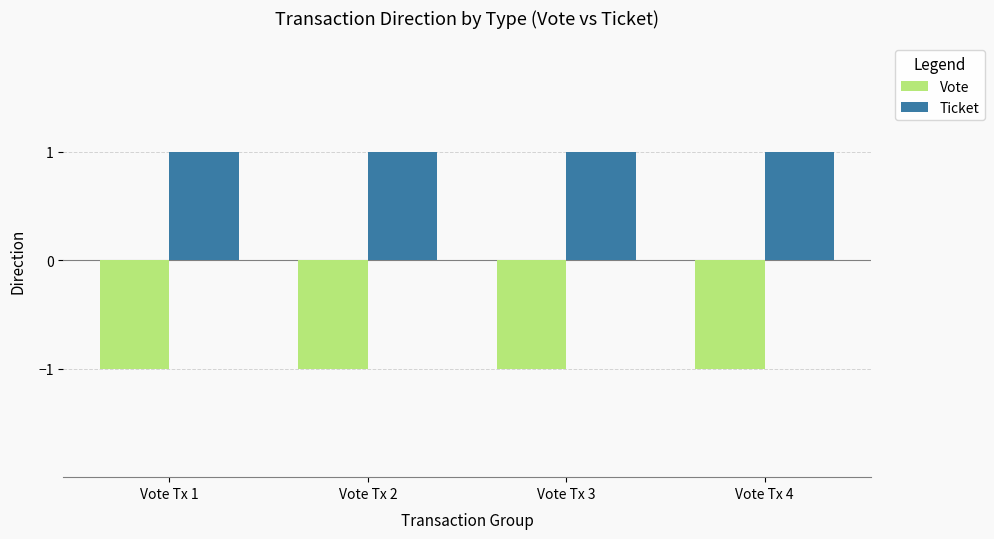

What is the difference between the highest and lowest values at Vote Tx 4?

2